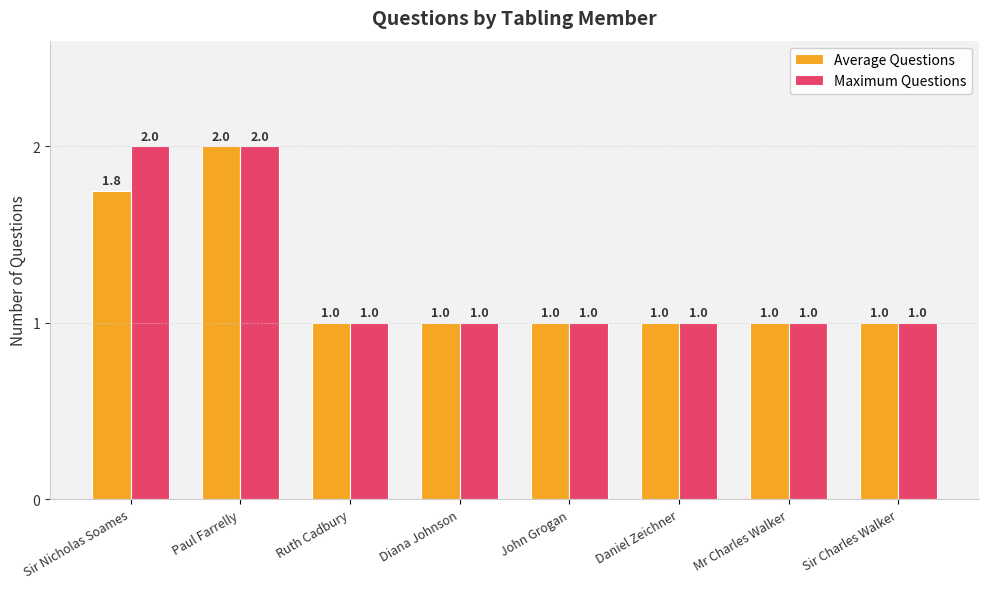

What is the value of the Maximum Questions bar at the 1st from the left?

2.0